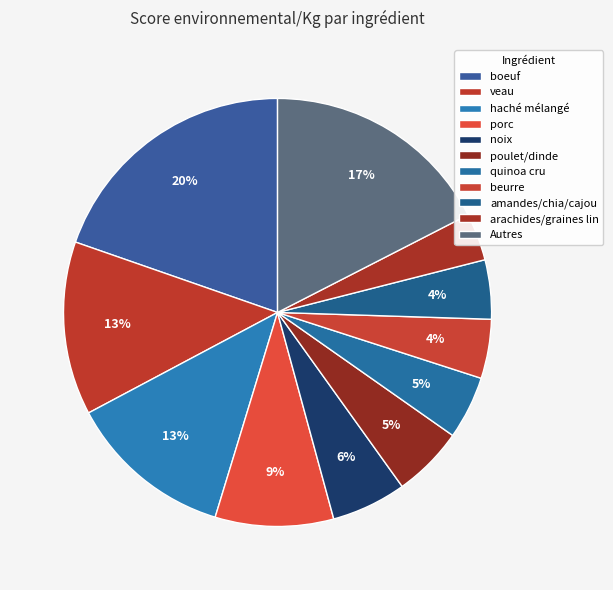

How many segments does this pie chart have?

11